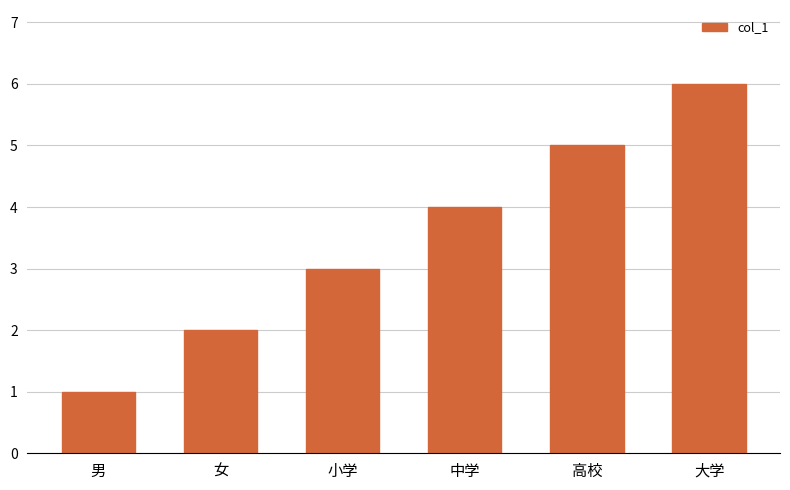

What is the difference between the values at 小学 and 中学?

1